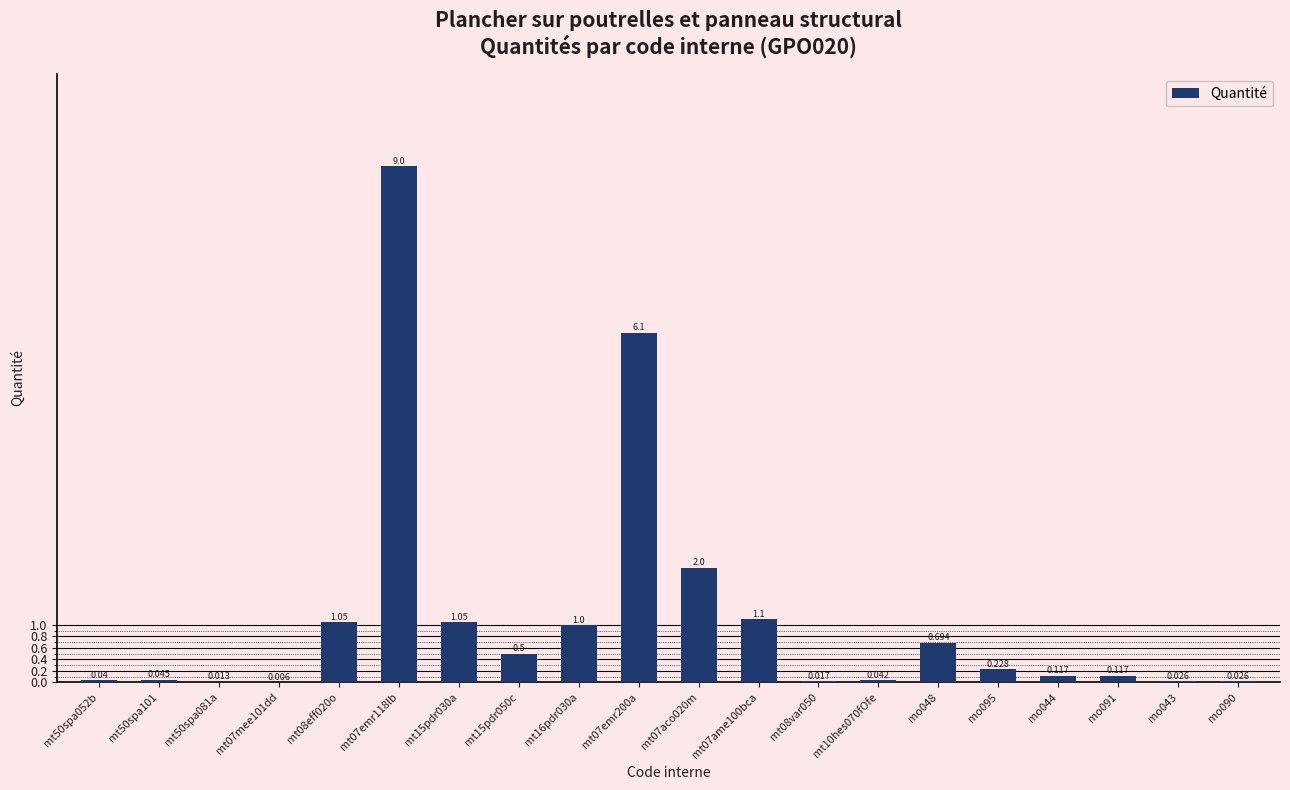

Between mt15pdr050c and mt08eff020o, which is larger?

mt08eff020o